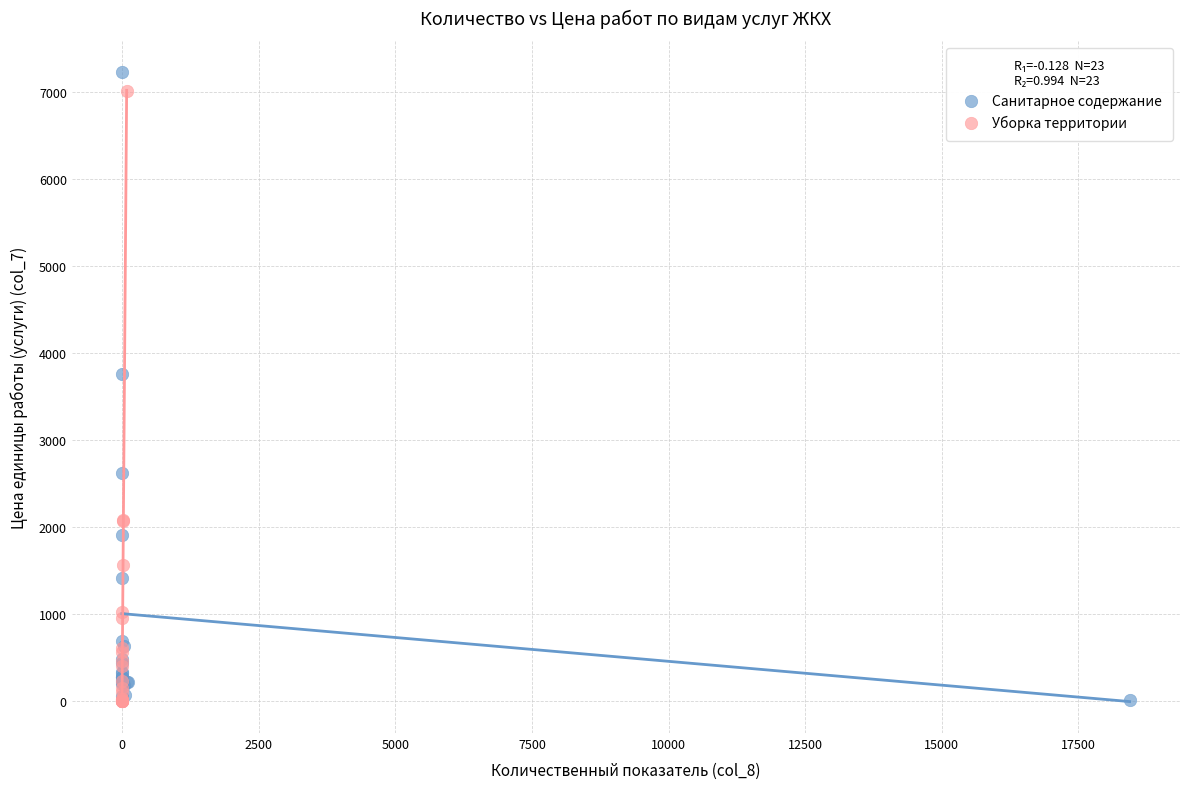

Which series has the largest Y range (max minus min)?

Санитарное содержание